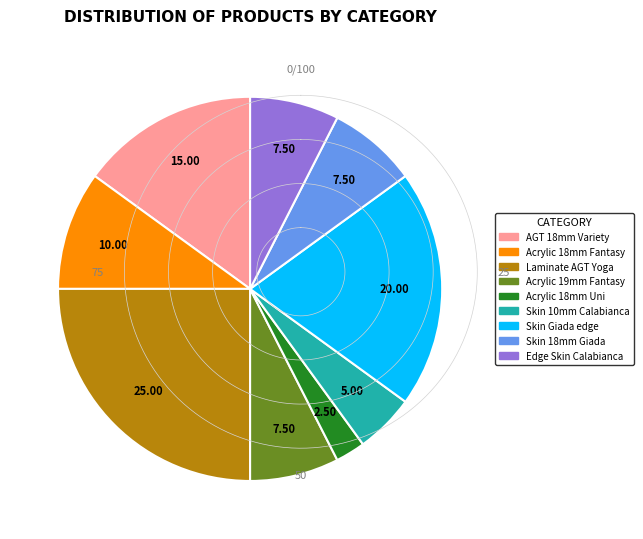

Is there a majority slice in this chart?

No